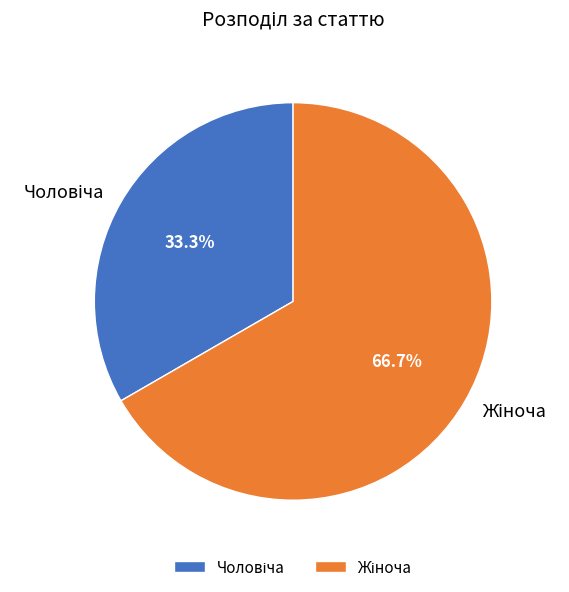

Is there any slice that represents more than half of the pie?

Yes